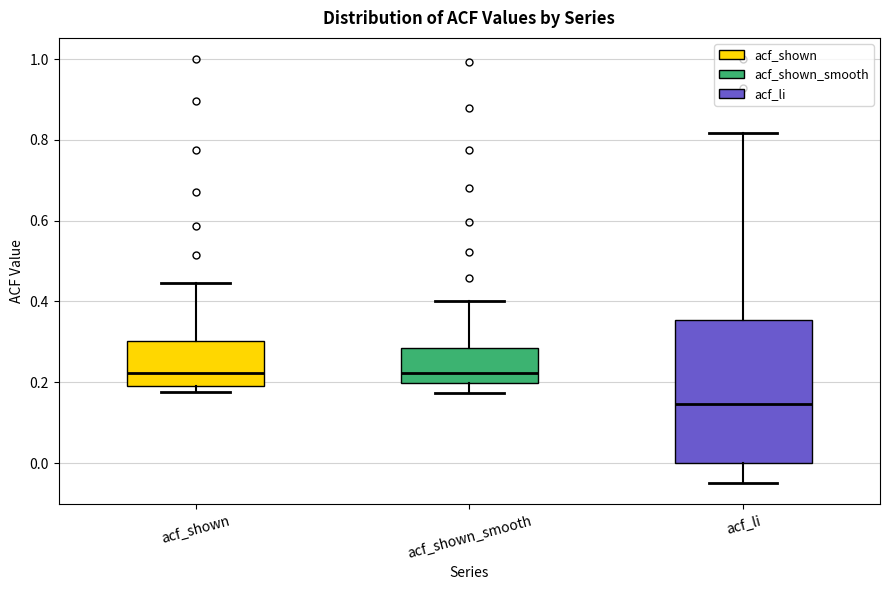

Reading left to right, transcribe this box plot: for each box, give where its median line is, the range the box spans, and where its two whiskers end, as read against the y-axis. The values are not printed on the chart, so give them approximately, as read against the axis.

acf_shown: median 0.22, box 0.20 to 0.30, whiskers 0.18 to 0.44
acf_shown_smooth: median 0.22, box 0.20 to 0.28, whiskers 0.18 to 0.40
acf_li: median 0.14, box 0.00 to 0.36, whiskers -0.04 to 0.82